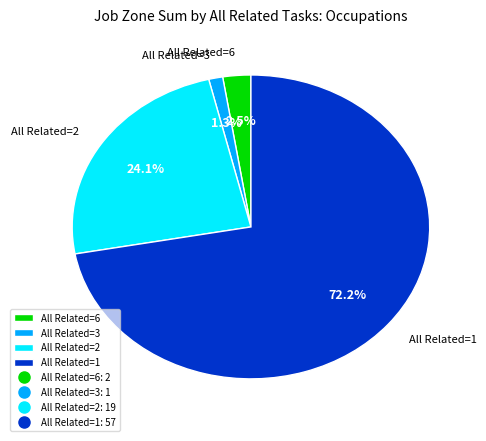

Is All Related=6 the majority of the pie?

No